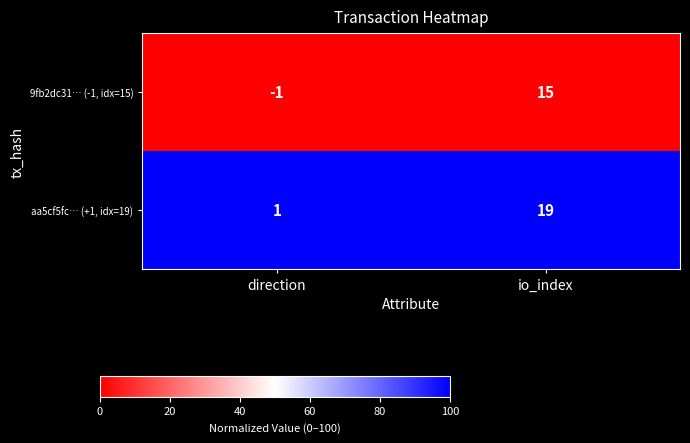

What is the total value across all series at io_index?

34